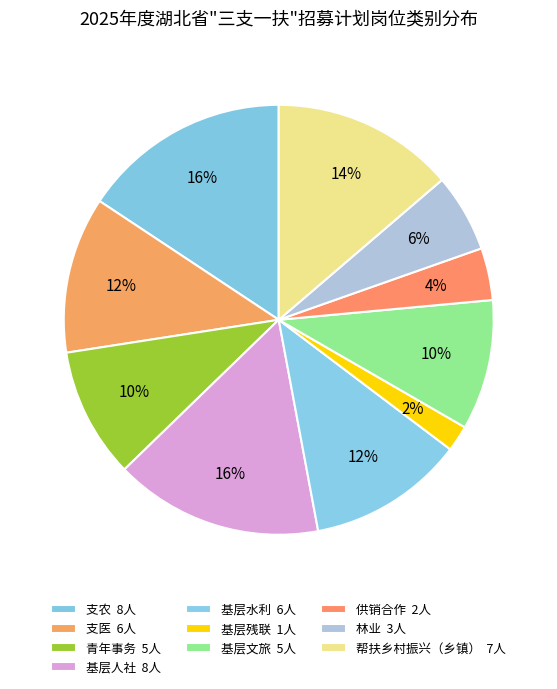

How much of the chart is everything except 基层文旅?

90.2%